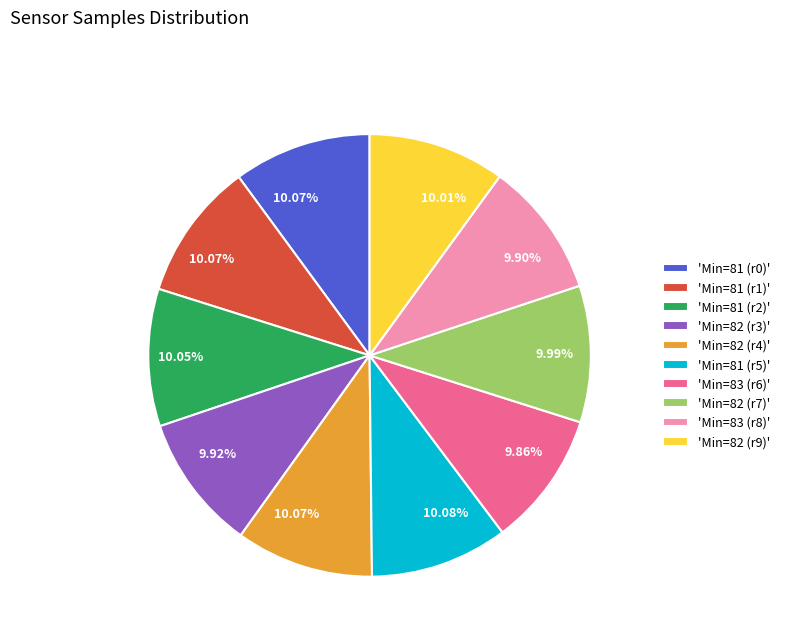

Is there any slice that represents more than half of the pie?

No